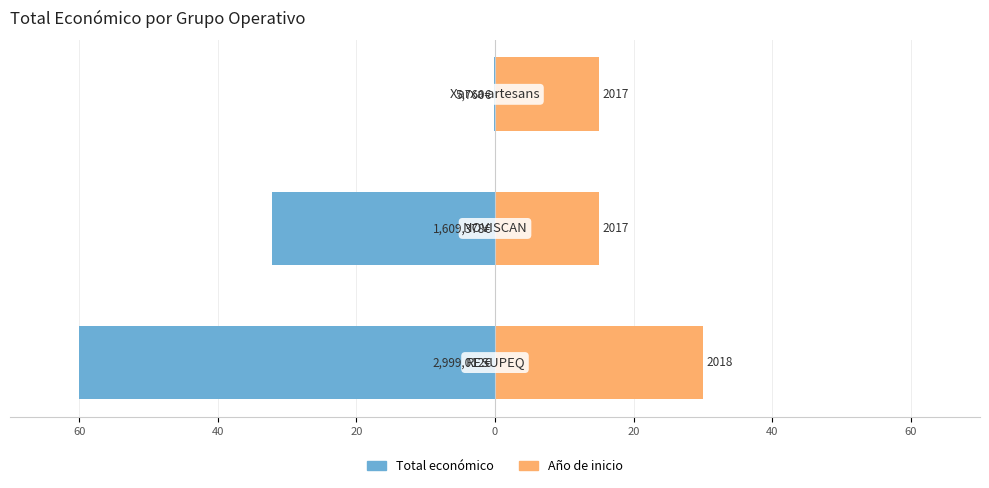

The value of Año de inicio at 20 is 15.0. True or false?

True